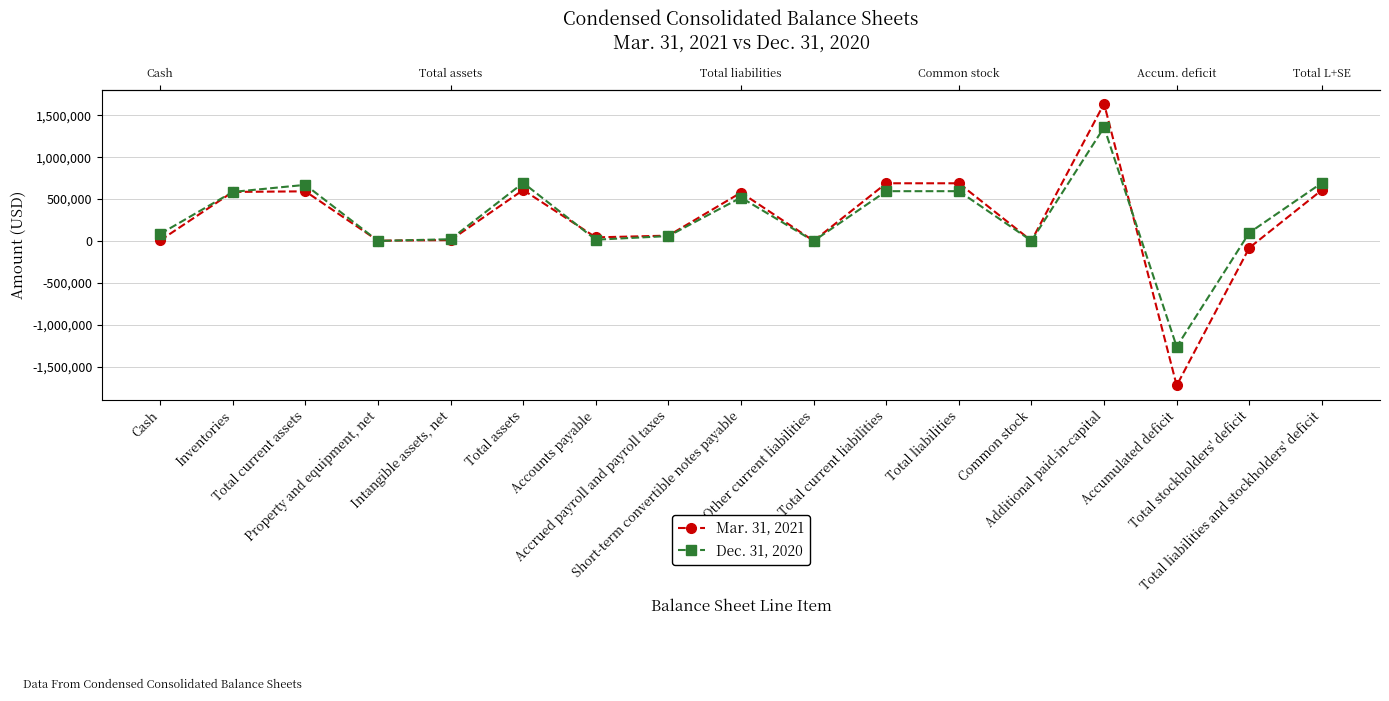

Reading left to right, what are all the values shown in this chart?

Mar. 31, 2021: Cash=7107	Inventories=586047	Total current assets=593154	Property and equipment, net=4255	Intangible assets, net=11551	Total assets=608960	Accounts payable=44060	Accrued payroll and payroll taxes=64714	Short-term convertible notes payable=578254	Other current liabilities=2178	Total current liabilities=689213	Total liabilities=689213	Common stock=3525	Additional paid-in-capital=1639044	Accumulated deficit=-1722822	Total stockholders' deficit=-80253	Total liabilities and stockholders' deficit=608960
Dec. 31, 2020: Cash=84402	Inventories=586047	Total current assets=670449	Property and equipment, net=1728	Intangible assets, net=21905	Total assets=694082	Accounts payable=16005	Accrued payroll and payroll taxes=59707	Short-term convertible notes payable=518668	Other current liabilities=523	Total current liabilities=594903	Total liabilities=594903	Common stock=3520	Additional paid-in-capital=1356799	Accumulated deficit=-1261140	Total stockholders' deficit=99179	Total liabilities and stockholders' deficit=694082